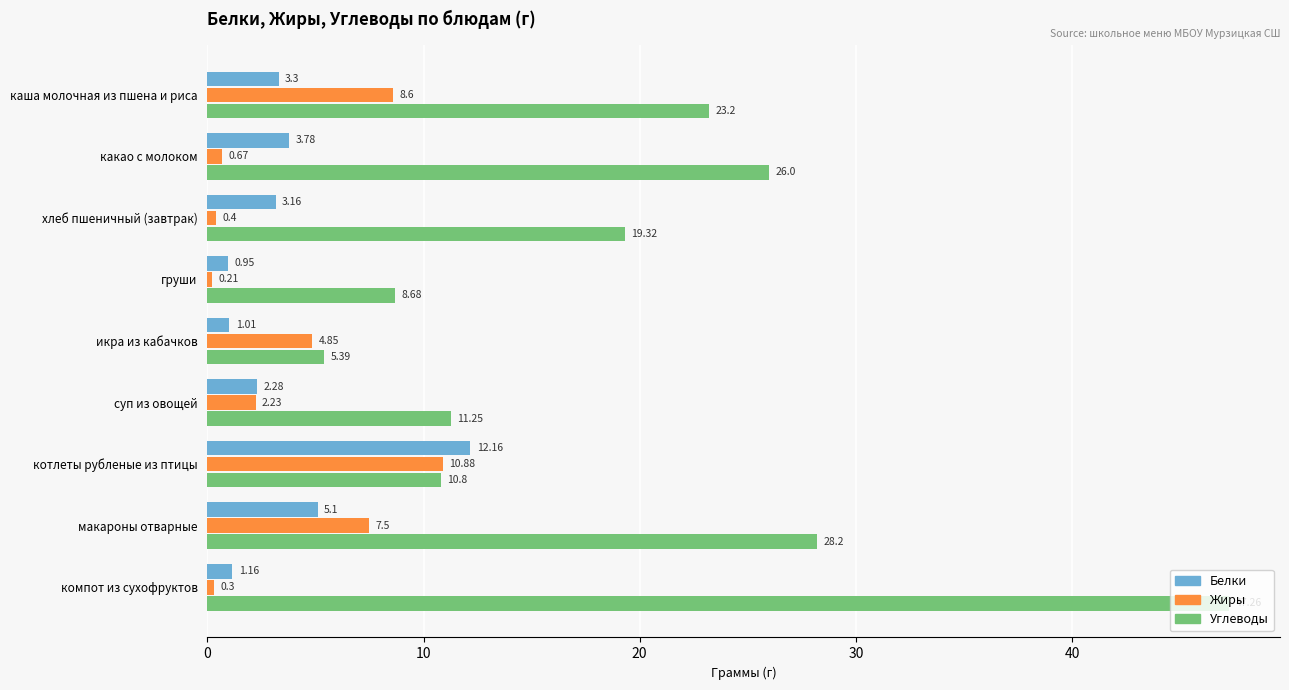

List the series in order of their peak value, highest first.

Углеводы, Белки, Жиры